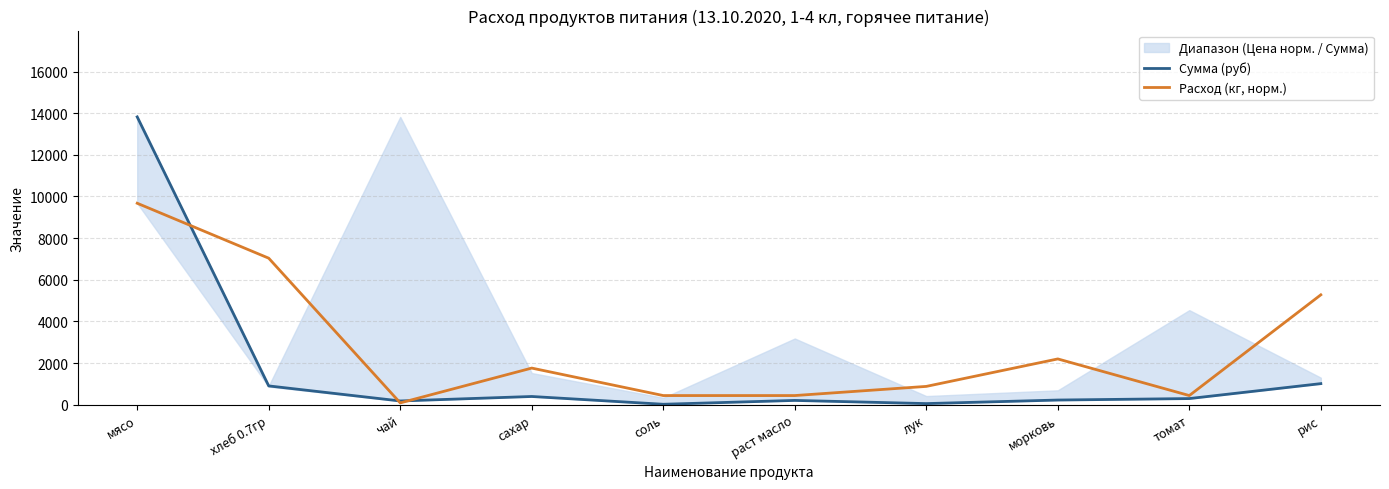

Which category has the highest value across all series?

мясо